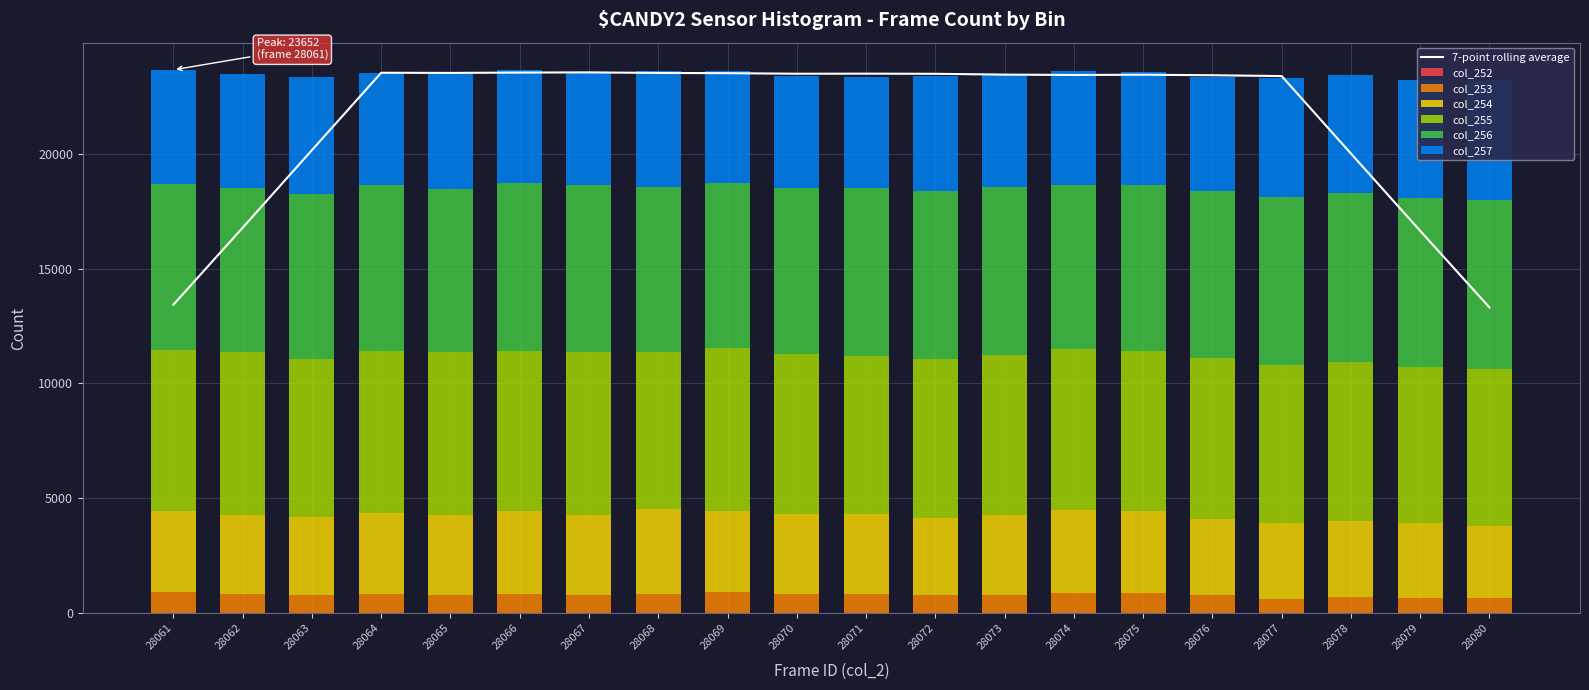

The col_255 series shows 6936 at 28072. True or false?

True